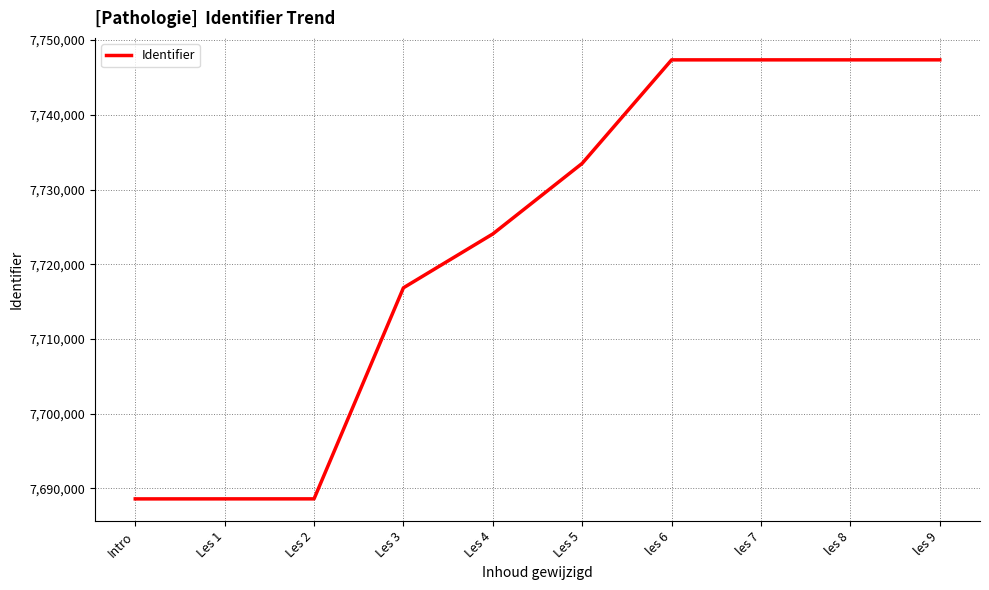

What is the ratio of the value at les 8 to the value at Les 1?

1.0